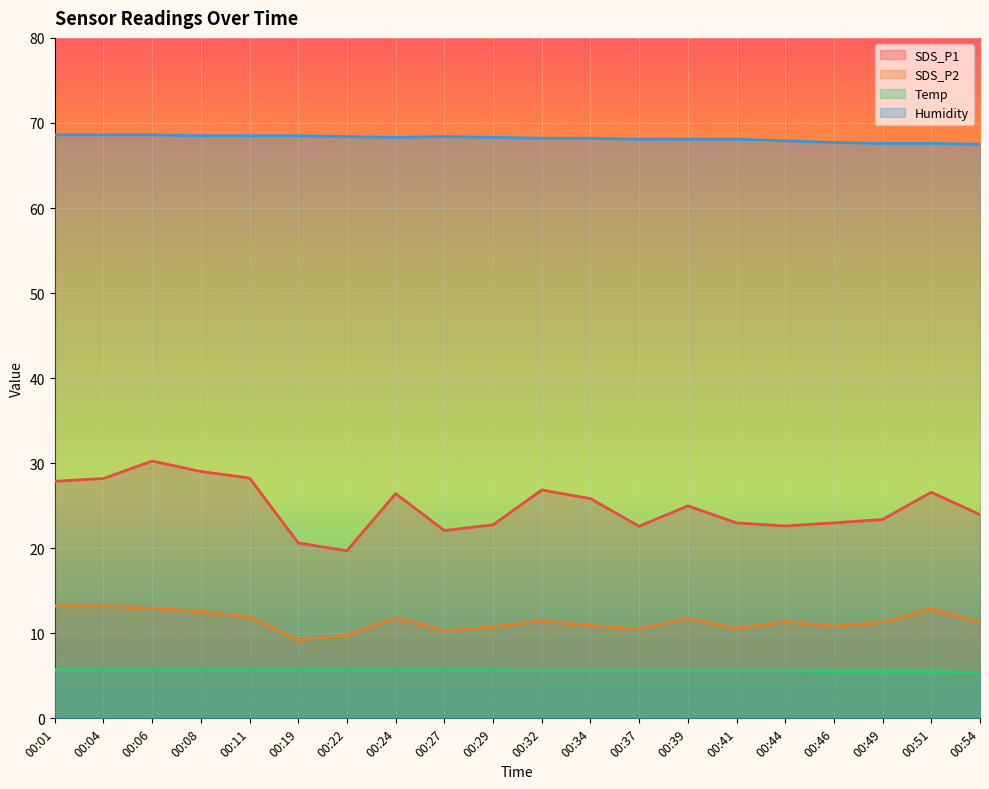

Reading left to right, extract all data points from this chart.

SDS_P1: 00:01=27.9	00:04=28.2	00:06=30.2	00:08=29.0	00:11=28.2	00:19=20.6	00:22=19.7	00:24=26.4	00:27=22.1	00:29=22.8	00:32=26.9	00:34=25.8	00:37=22.6	00:39=25.0	00:41=23.0	00:44=22.6	00:46=23.0	00:49=23.4	00:51=26.6	00:54=23.9
SDS_P2: 00:01=13.2	00:04=13.2	00:06=12.9	00:08=12.6	00:11=11.9	00:19=9.2	00:22=9.8	00:24=11.8	00:27=10.3	00:29=10.7	00:32=11.5	00:34=10.9	00:37=10.5	00:39=11.8	00:41=10.6	00:44=11.4	00:46=10.8	00:49=11.3	00:51=12.9	00:54=11.3
Temp: 00:01=5.7	00:04=5.7	00:06=5.7	00:08=5.7	00:11=5.7	00:19=5.7	00:22=5.7	00:24=5.7	00:27=5.7	00:29=5.7	00:32=5.6	00:34=5.6	00:37=5.6	00:39=5.6	00:41=5.6	00:44=5.6	00:46=5.5	00:49=5.5	00:51=5.5	00:54=5.4
Humidity: 00:01=68.6	00:04=68.6	00:06=68.6	00:08=68.5	00:11=68.5	00:19=68.5	00:22=68.4	00:24=68.3	00:27=68.4	00:29=68.3	00:32=68.2	00:34=68.2	00:37=68.1	00:39=68.1	00:41=68.1	00:44=67.9	00:46=67.7	00:49=67.6	00:51=67.6	00:54=67.5